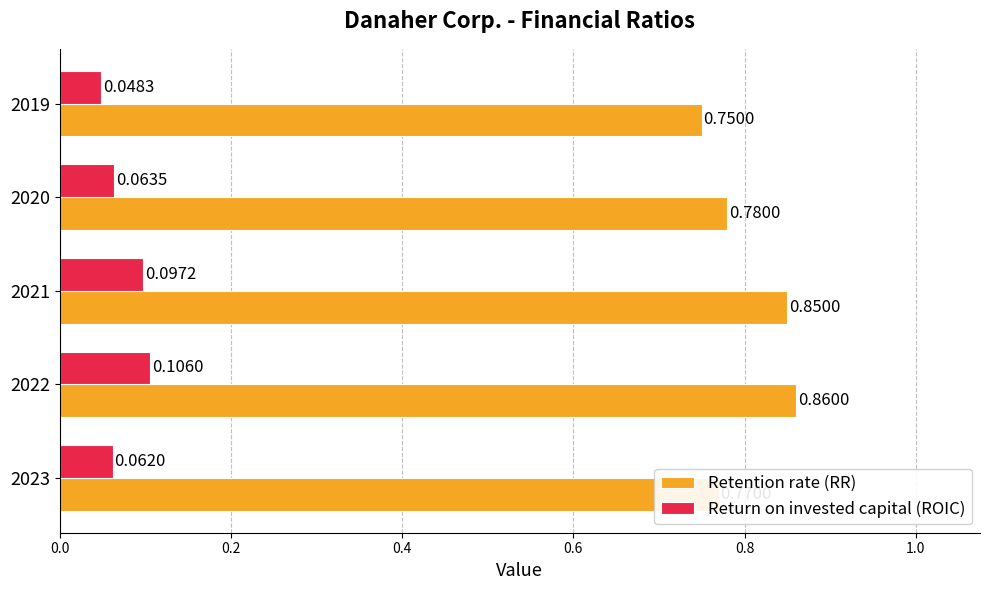

List the series in order of their peak value, highest first.

Retention rate (RR), Return on invested capital (ROIC)